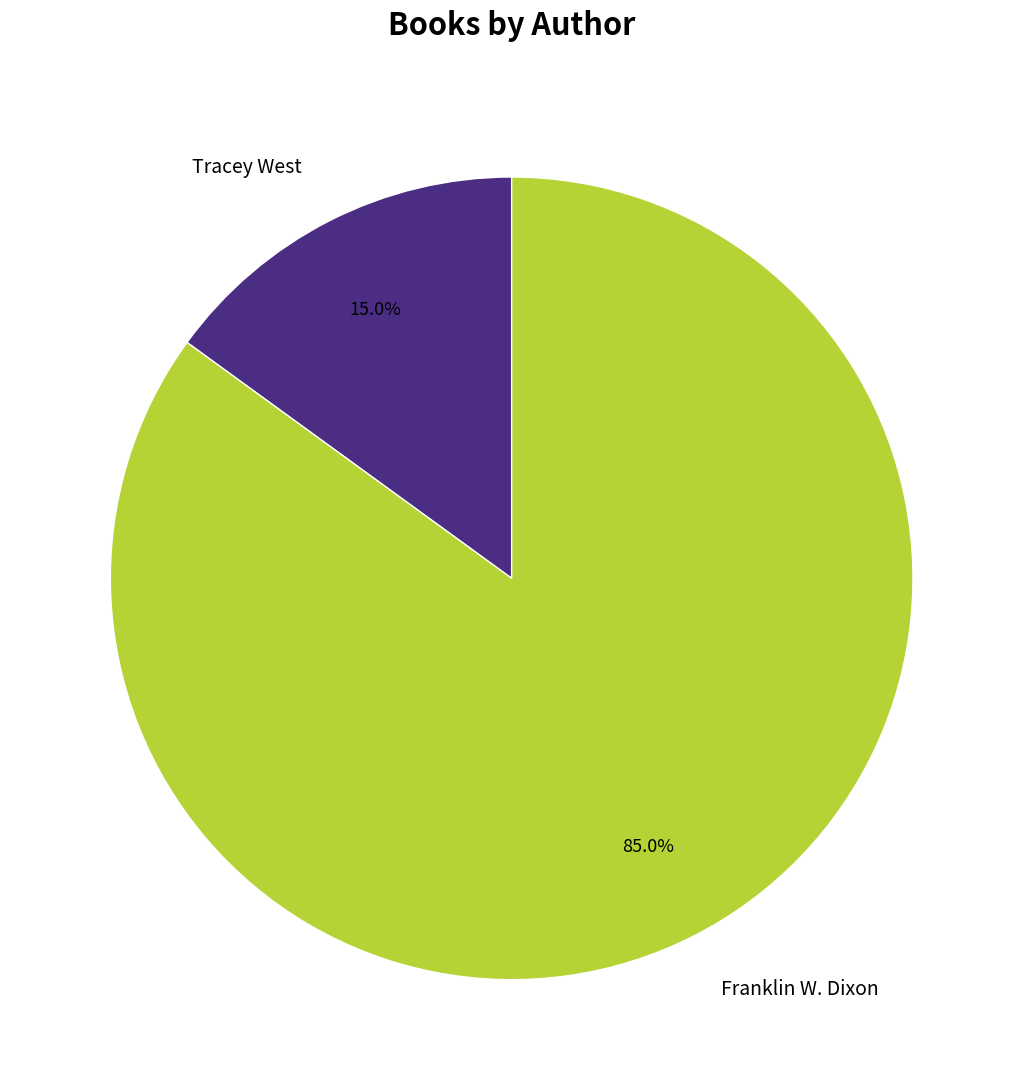

Is it true that Tracey West is 4% of the pie?

False